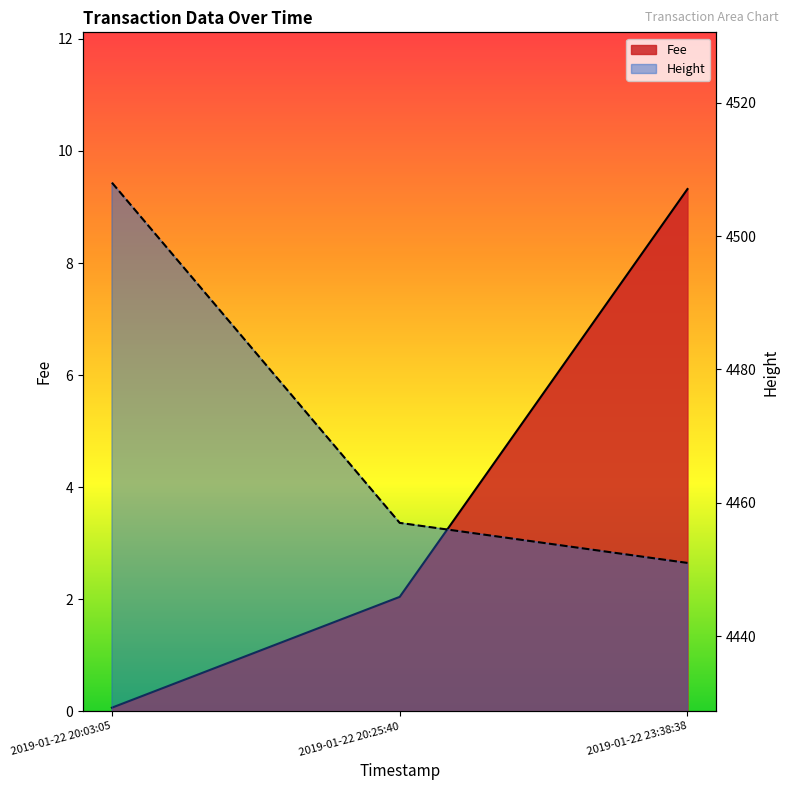

What is the sum of the Height values at 2019-01-22 23:38:38 and 2019-01-22 20:03:05?

8959.0